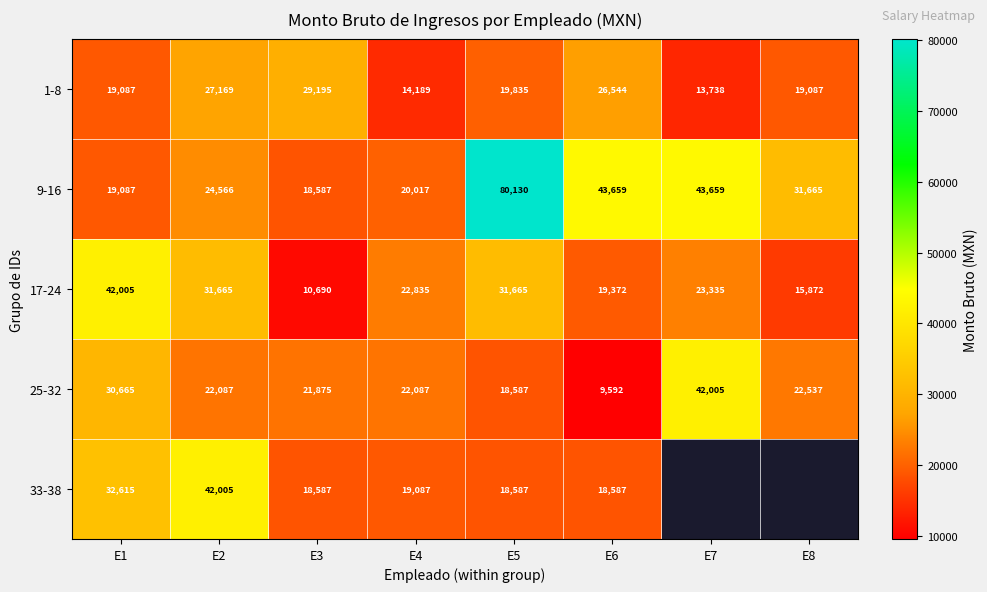

What is the average value of the 9-16 series?

35171.2